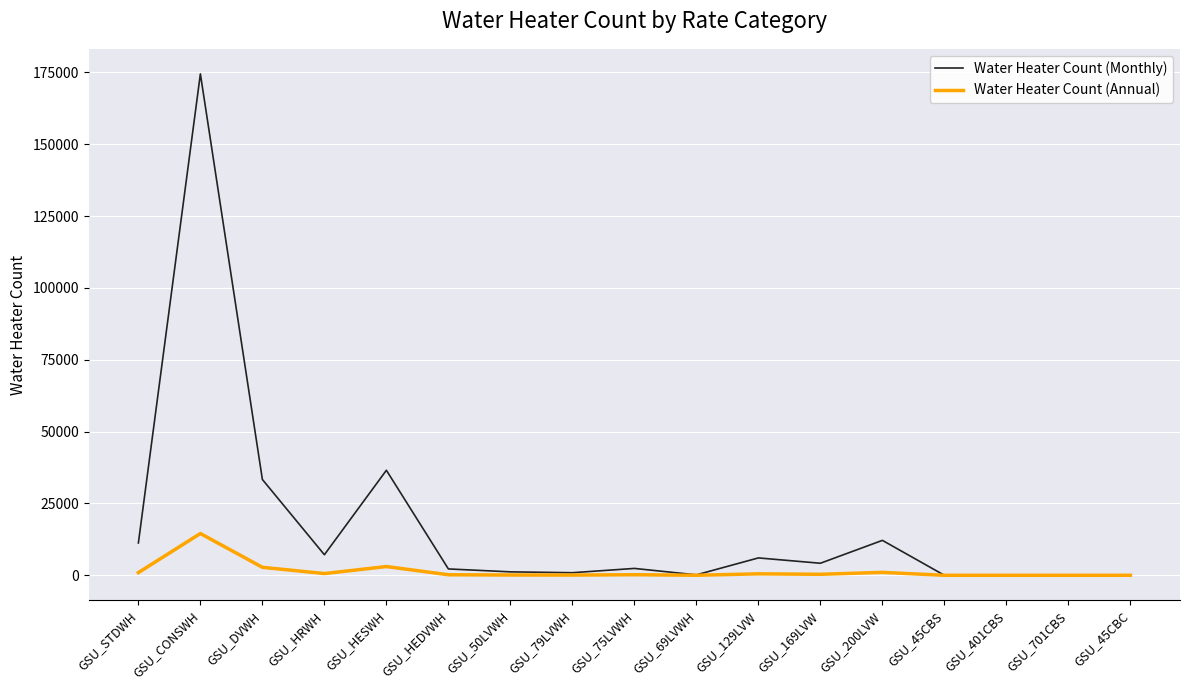

What are all the series names shown in the legend?

Water Heater Count (Monthly), Water Heater Count (Annual)